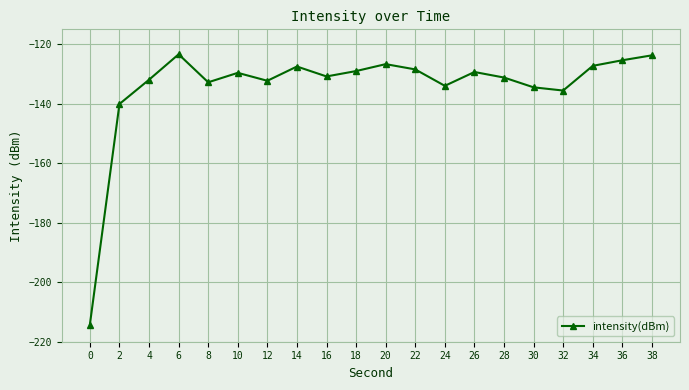

What is the difference between the maximum and minimum values?

90.8